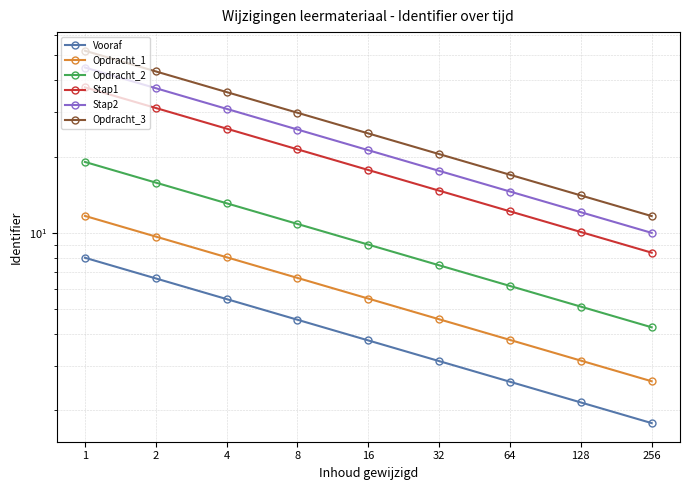

Is the value of Vooraf at 1 greater than the value of Opdracht_2 at 128?

Yes